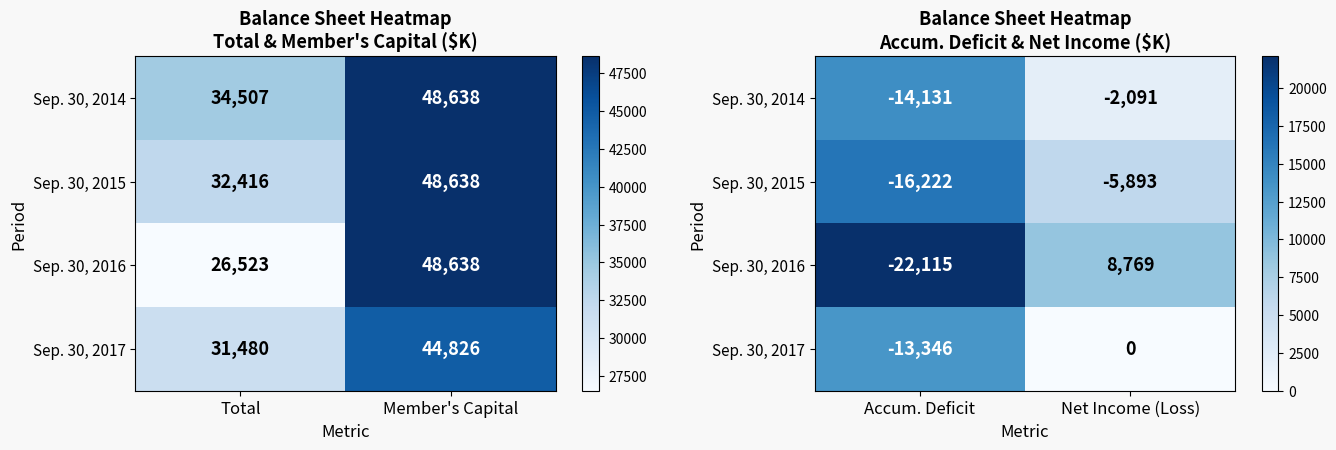

At how many categories does at least one series exceed 3795?

2